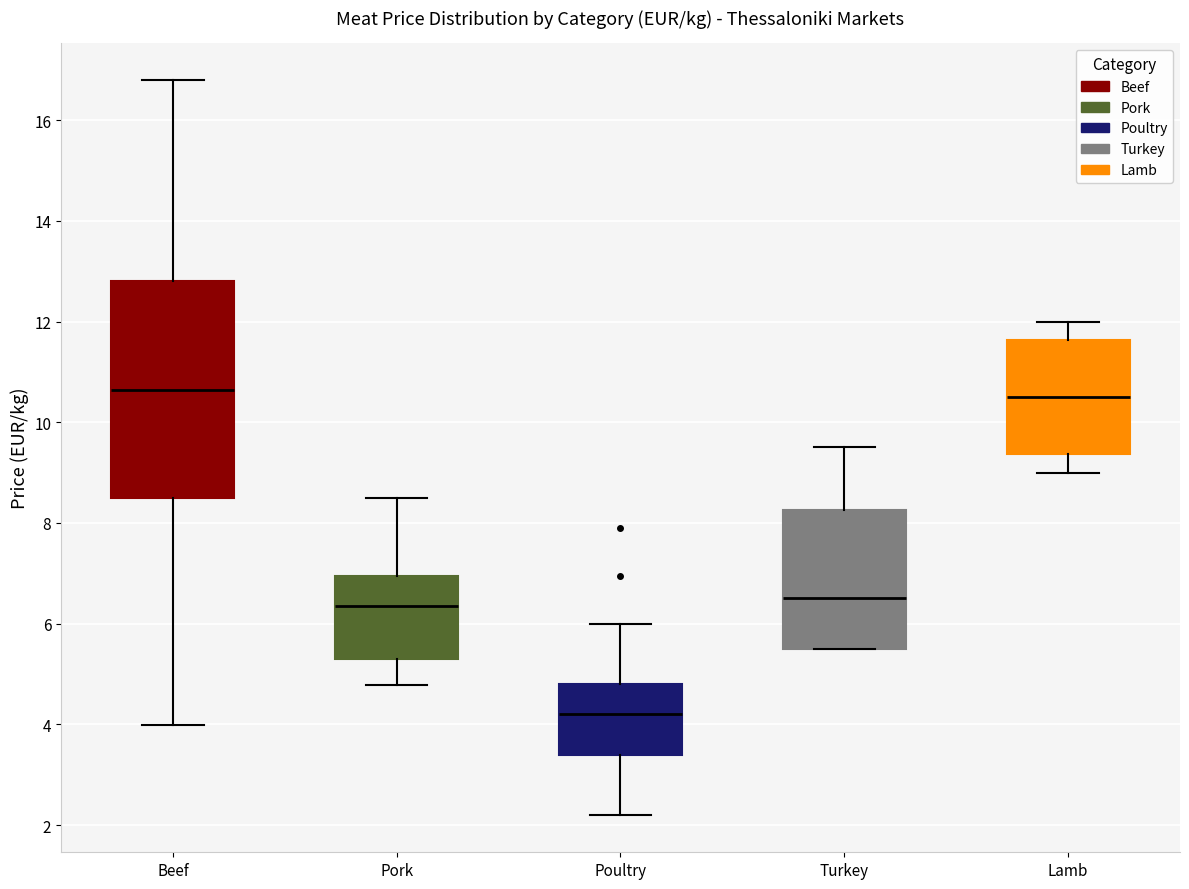

Reading left to right, read every box against the y-axis: the position of its median line, the range the box covers, and the ends of its whiskers. The values are not printed on the chart, so give them approximately, as read against the axis.

Beef: median 10.6, box 8.4 to 12.8, whiskers 4.0 to 16.8
Pork: median 6.4, box 5.2 to 7.0, whiskers 4.8 to 8.6
Poultry: median 4.2, box 3.4 to 4.8, whiskers 2.2 to 6.0
Turkey: median 6.6, box 5.6 to 8.2, whiskers 5.6 to 9.6
Lamb: median 10.6, box 9.4 to 11.6, whiskers 9.0 to 12.0